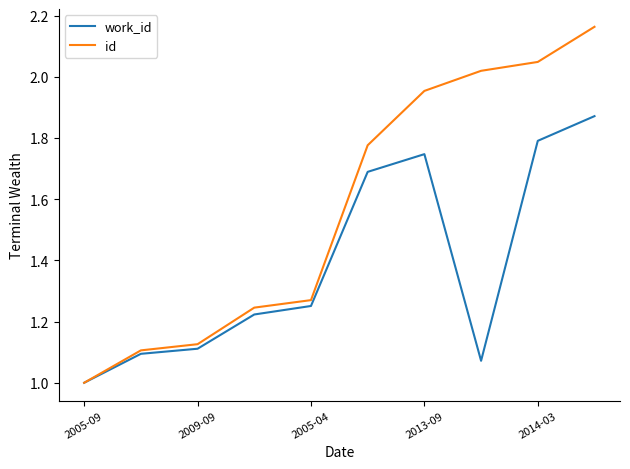

Rank the series by their average value, from lowest to highest.

work_id, id